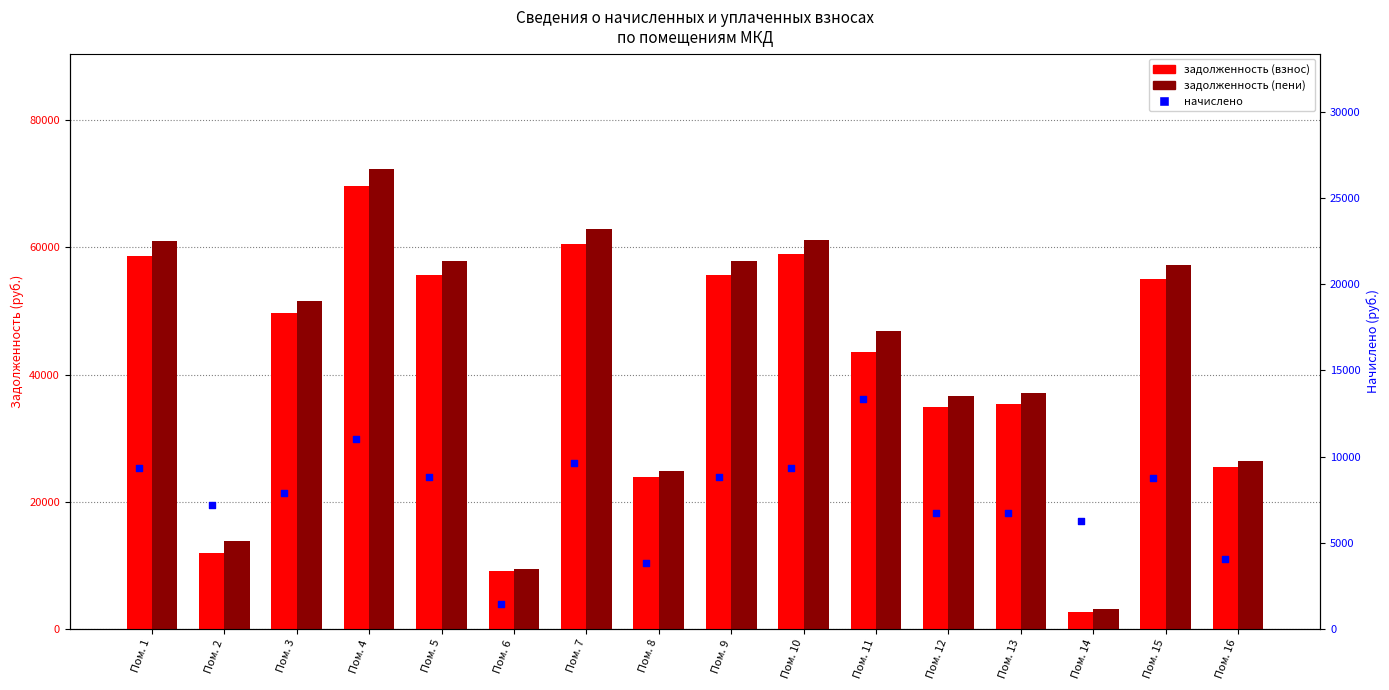

What are all the series names shown in the legend?

задолженность (взнос), задолженность (пени), начислено